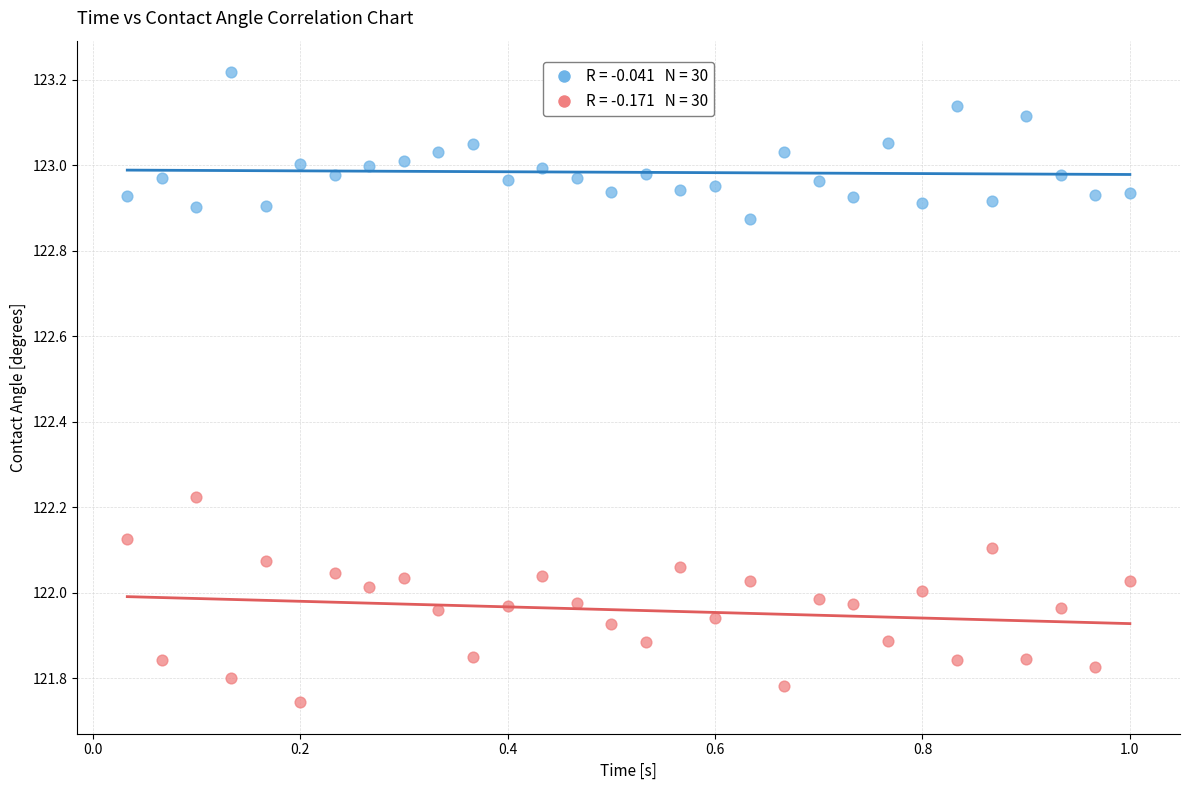

Across all data points, what is the range of X values (max minus min)?

1.0